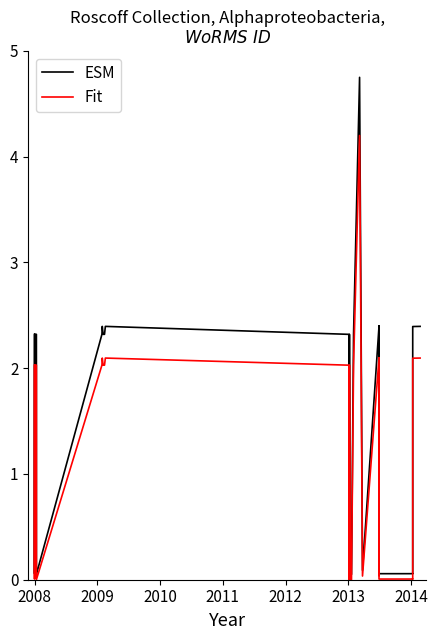

List the series in order of their peak value, highest first.

ESM, Fit